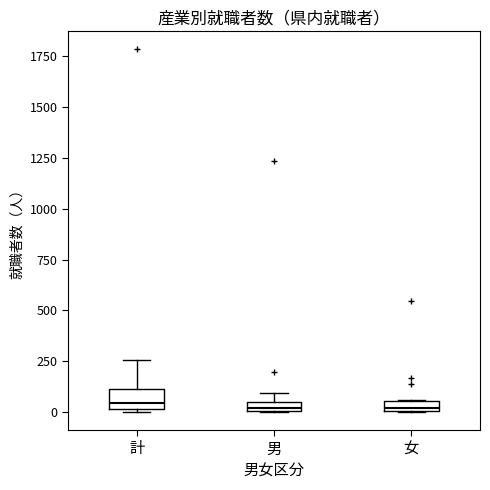

Which box is the tallest, from its lower edge to its upper edge?

計